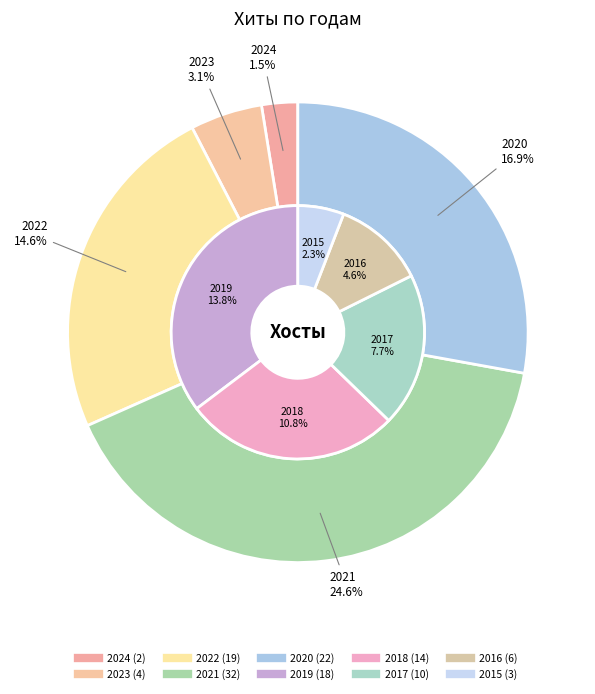

To the nearest percent, what is the difference between the largest and smallest slice percentages?

23%